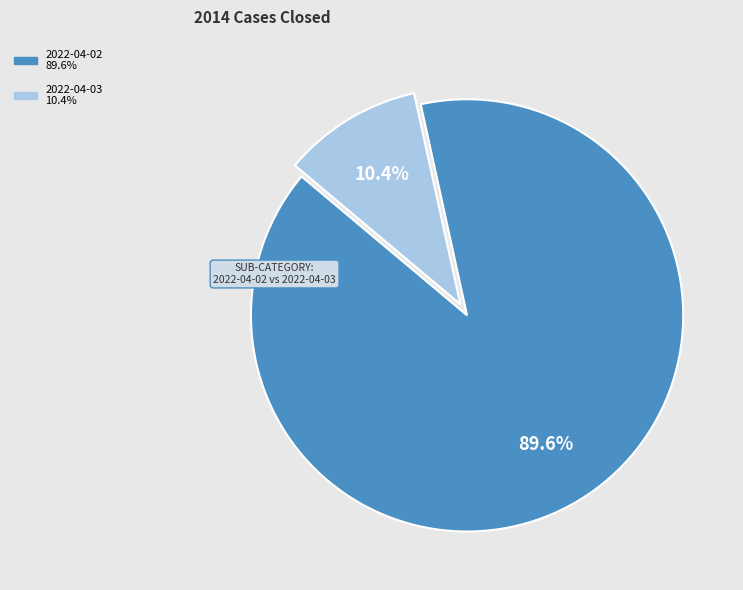

Is there any slice that represents more than half of the pie?

Yes